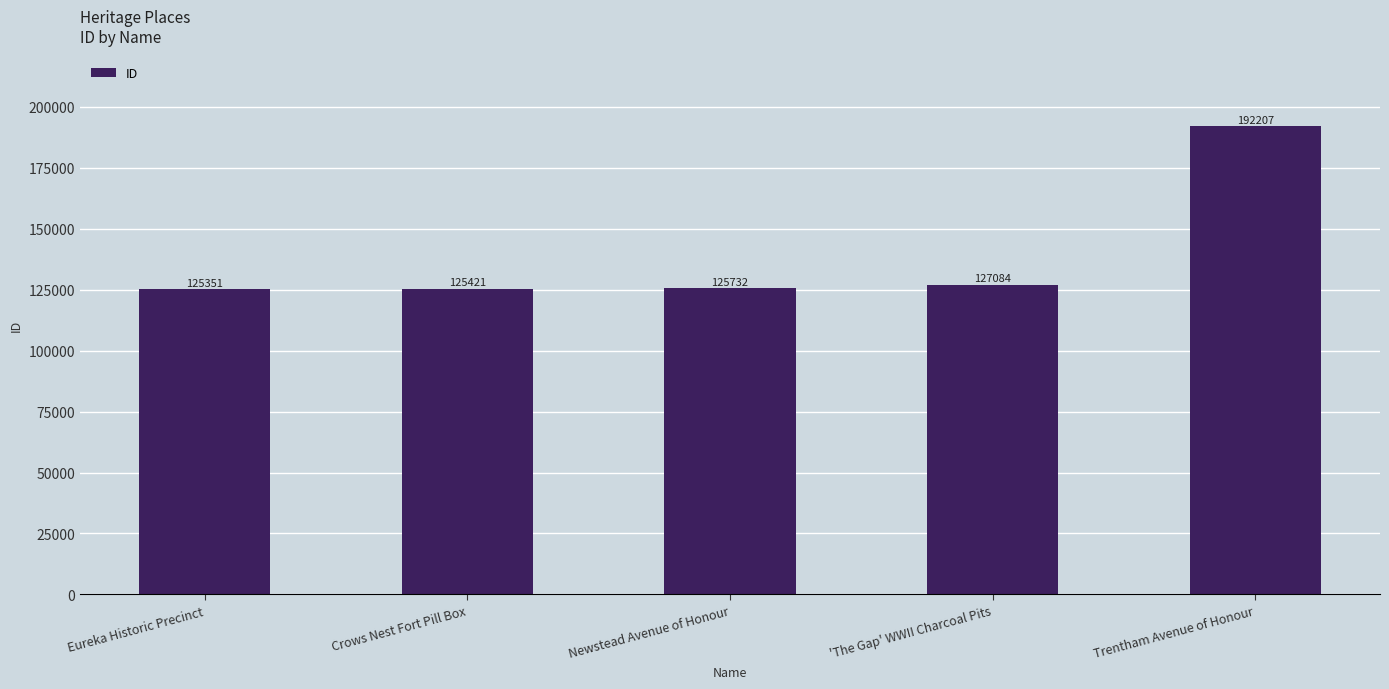

What is the approximate value at Newstead Avenue of Honour, to the nearest 100?

125700